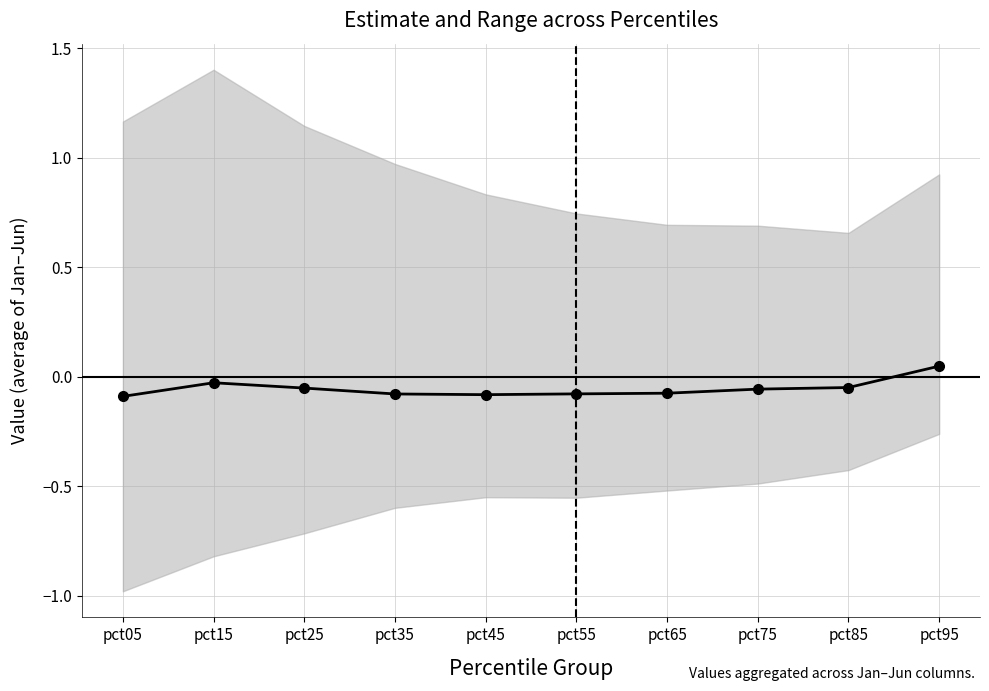

Rank the categories by value from lowest to highest.

pct05, pct45, pct35, pct55, pct65, pct75, pct25, pct85, pct15, pct95